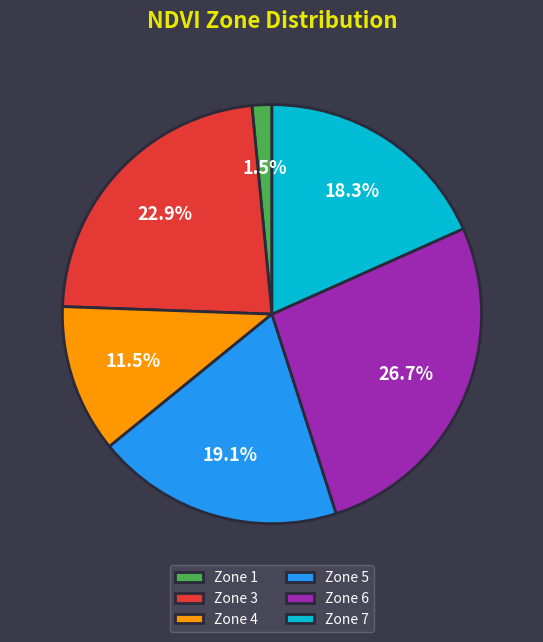

Is it true that Zone 5 is 32% of the pie?

False